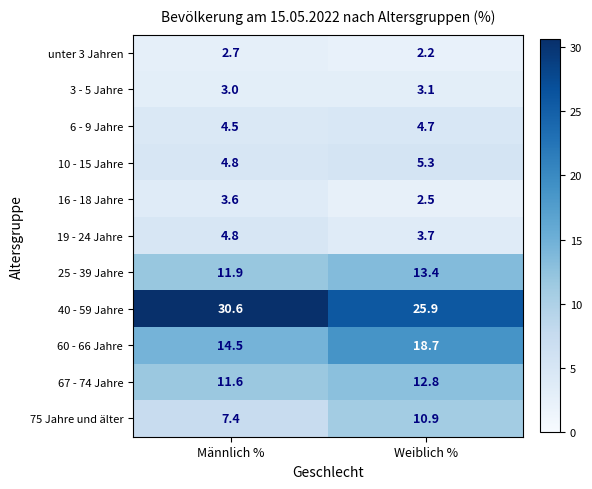

Is it true that 60 - 66 Jahre equals 14.5 at Männlich %?

True